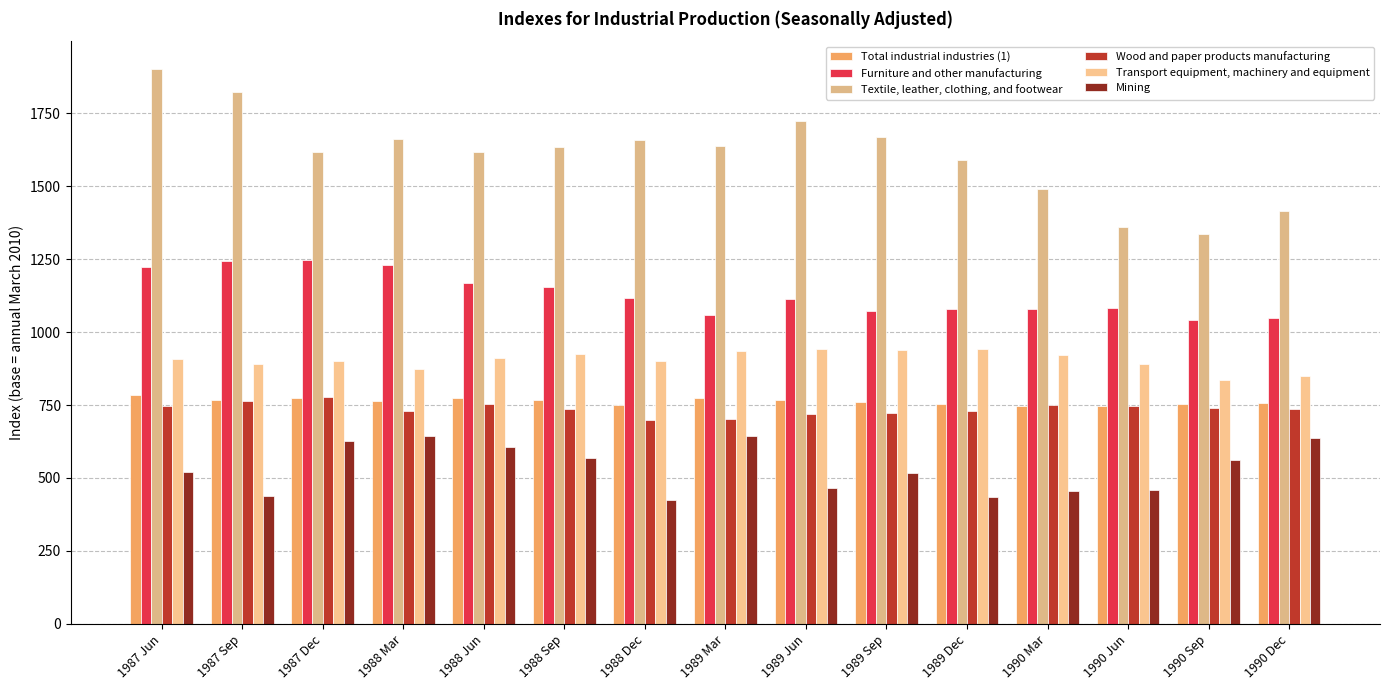

Where does the Furniture and other manufacturing series first go above 1114?

1987 Jun